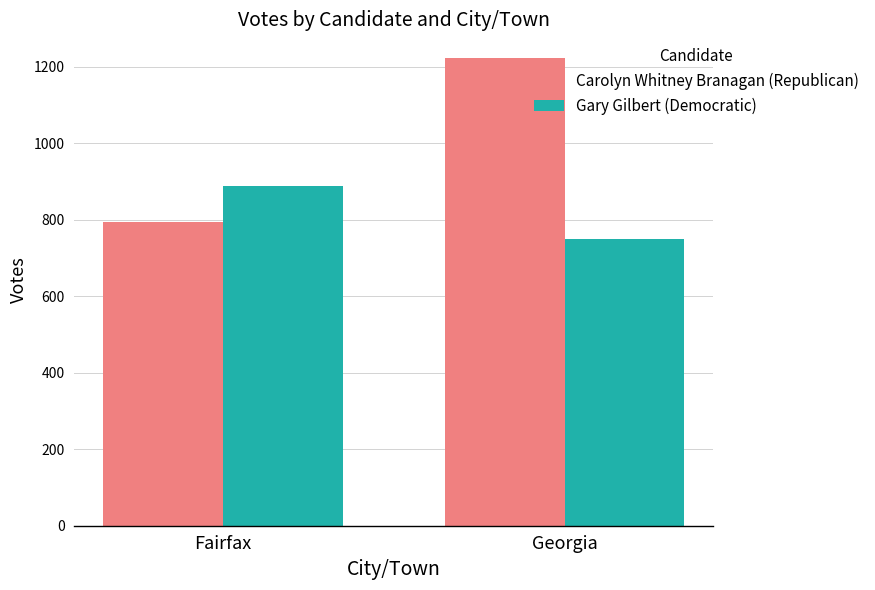

What is the sum of all Carolyn Whitney Branagan (Republican) values?

2016